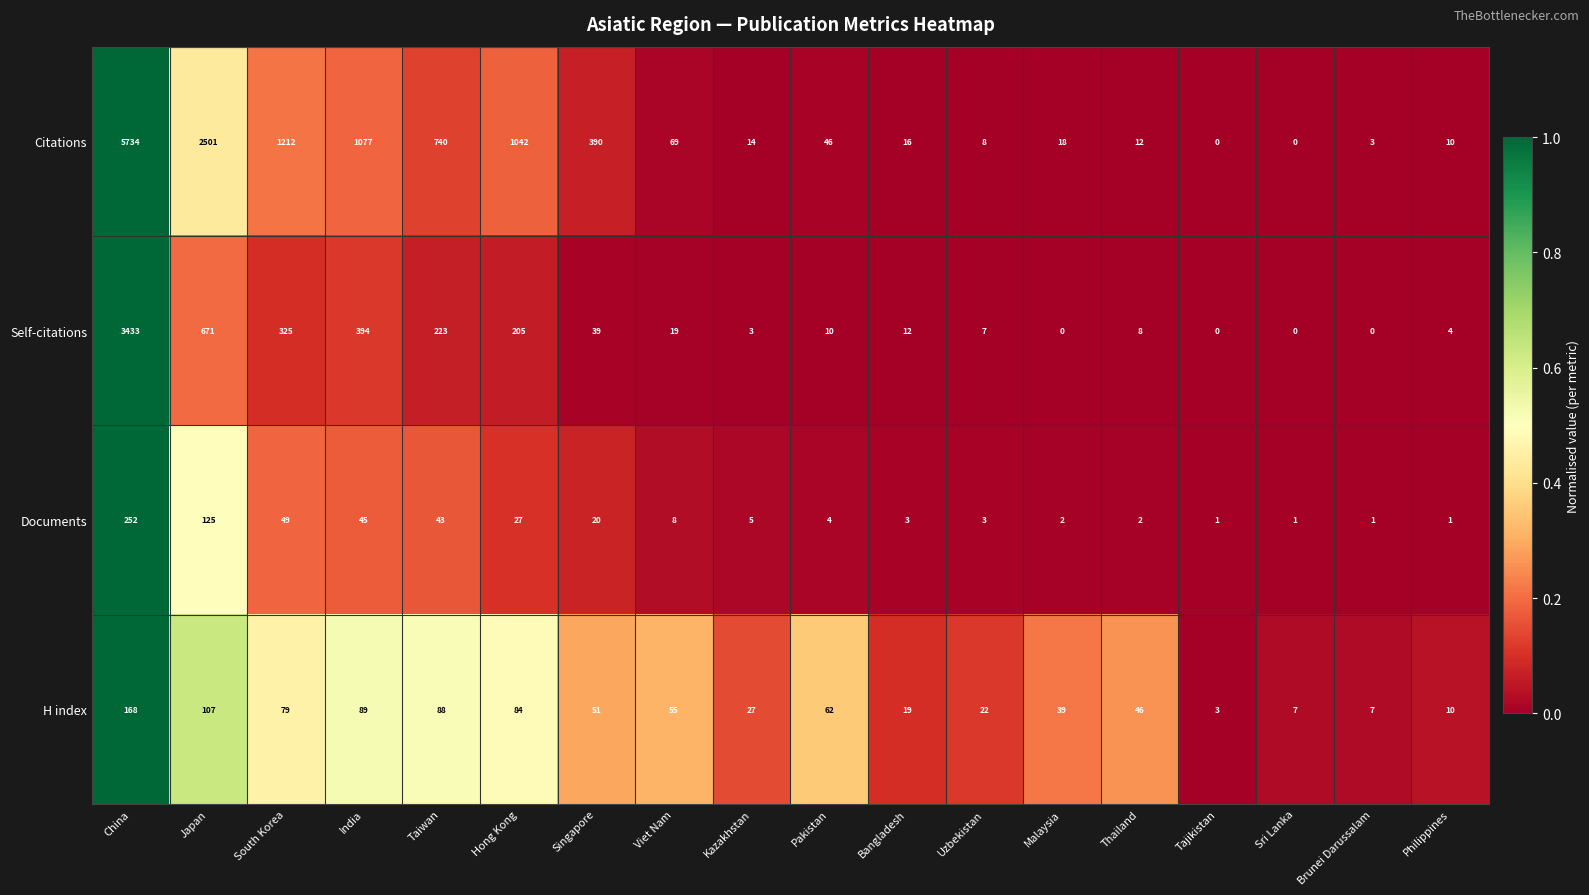

Between Viet Nam and Bangladesh, which series saw the biggest shift?

Citations